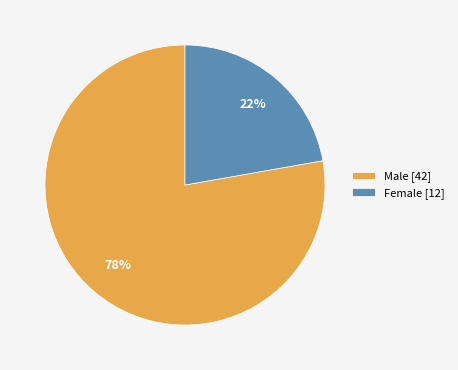

Combined, do Female [12] and Male [42] account for over 50%?

Yes